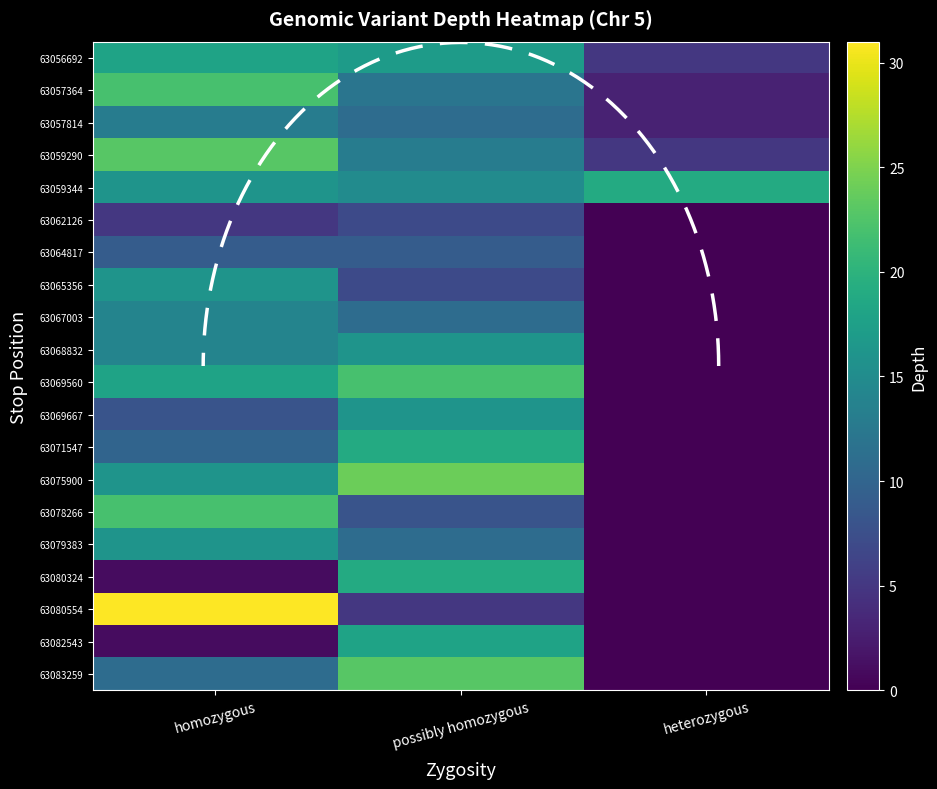

What is the difference between the highest and lowest values at possibly homozygous?

19